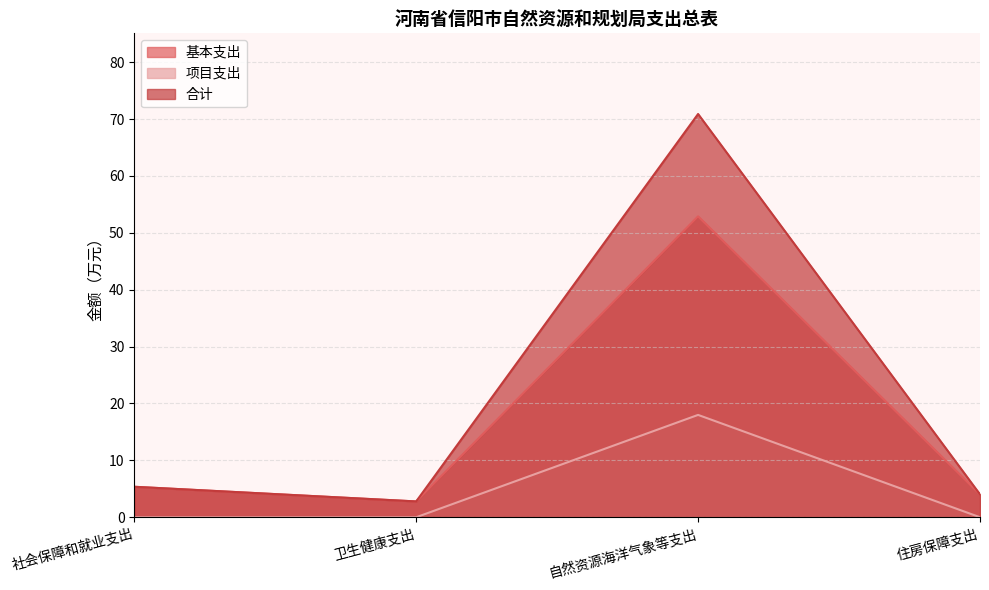

Does the chart display data point markers on the line(s)?

No